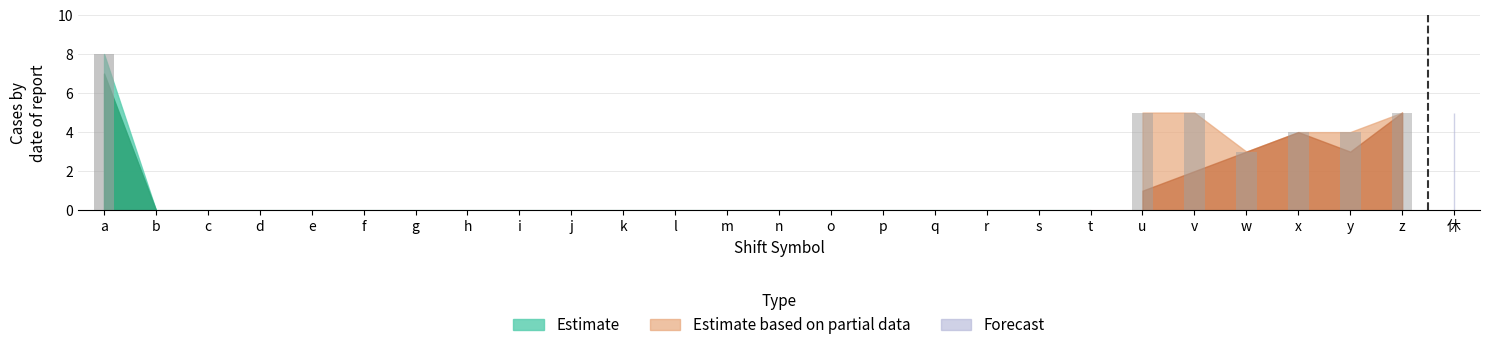

What are all the series names shown in the legend?

Estimate, Estimate based on partial data, Forecast